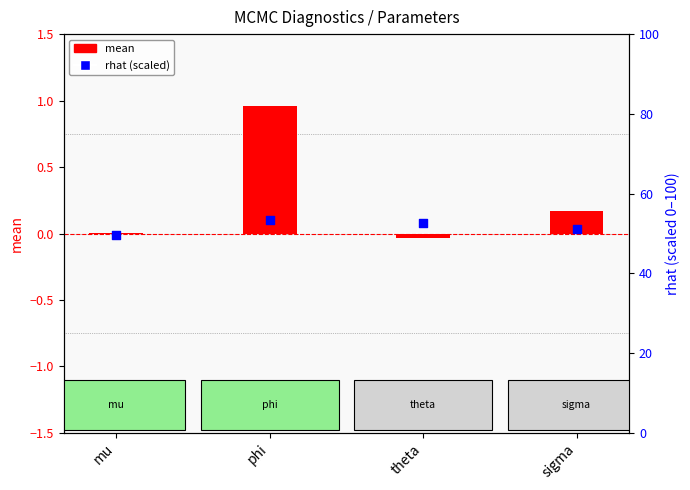

Which series has the largest total across all categories?

rhat